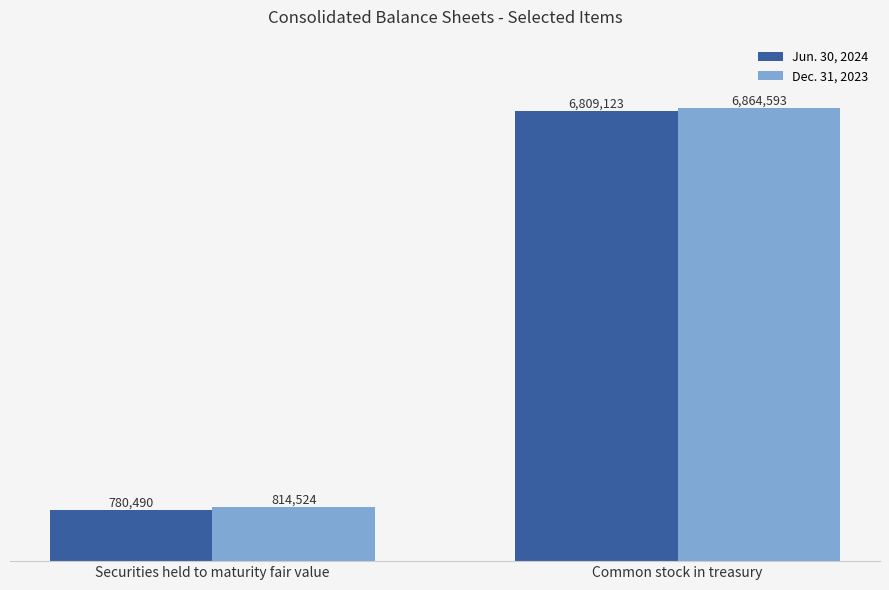

List the labels in order of Dec. 31, 2023 value, smallest first.

Securities held to maturity fair value, Common stock in treasury